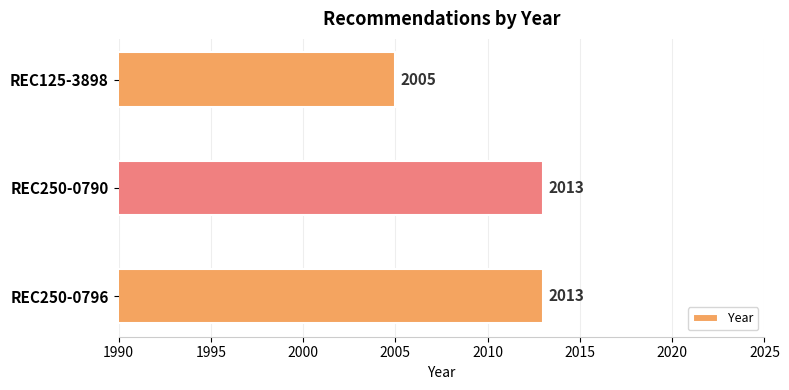

Which category has the lowest value across all series?

REC125-3898